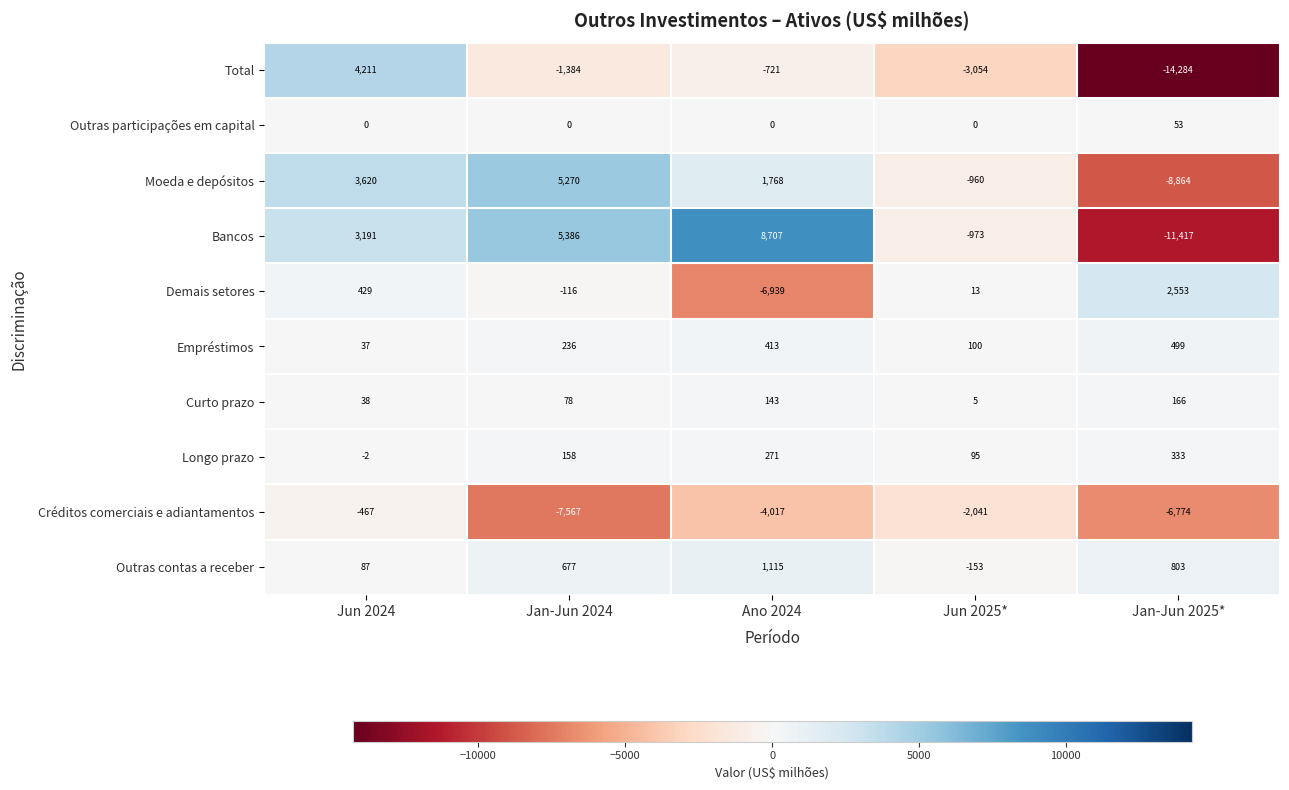

What is the difference between the highest and lowest values at Jun 2025*?

3154